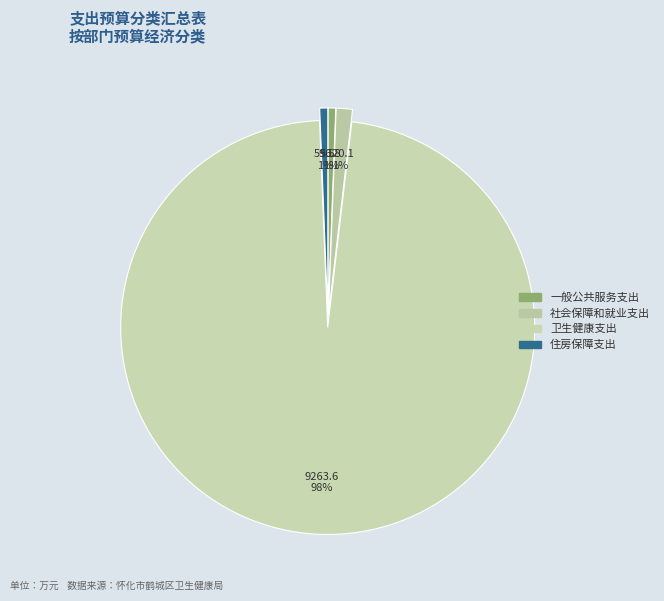

To the nearest percent, what is the difference between the largest and smallest slice percentages?

97%